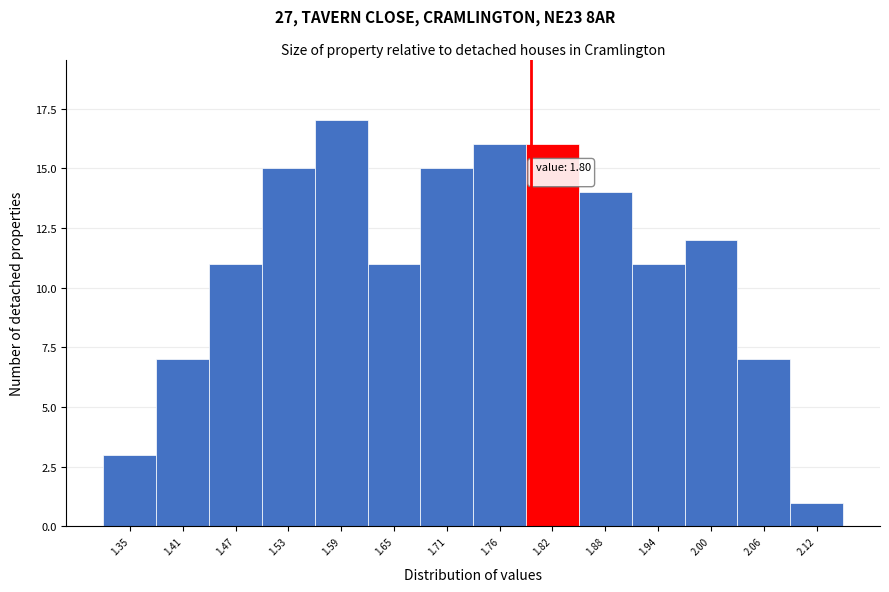

Over which range of the x-axis is the bar tallest?

1.56 to 1.62